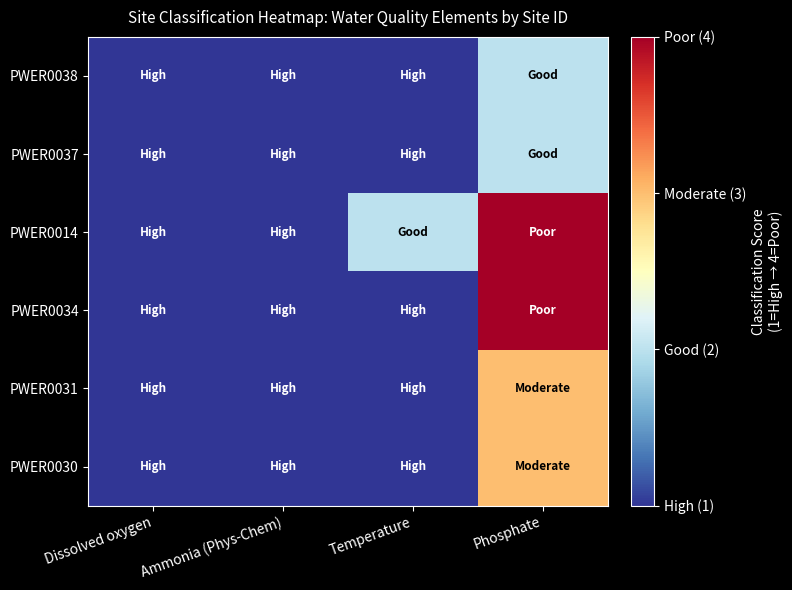

Which has a higher value, Ammonia (Phys-Chem) or Dissolved oxygen?

Ammonia (Phys-Chem)